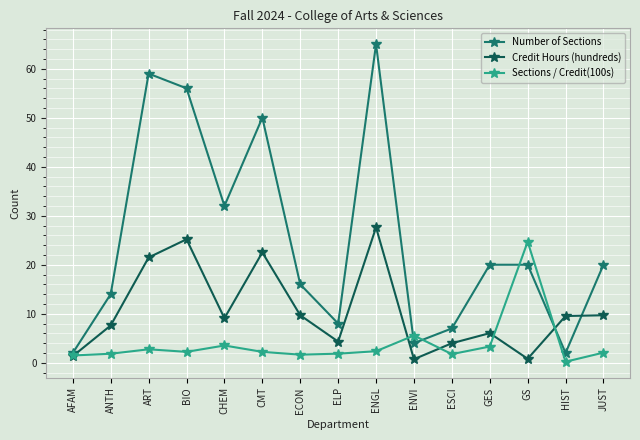

What is the greatest value displayed?

65.0